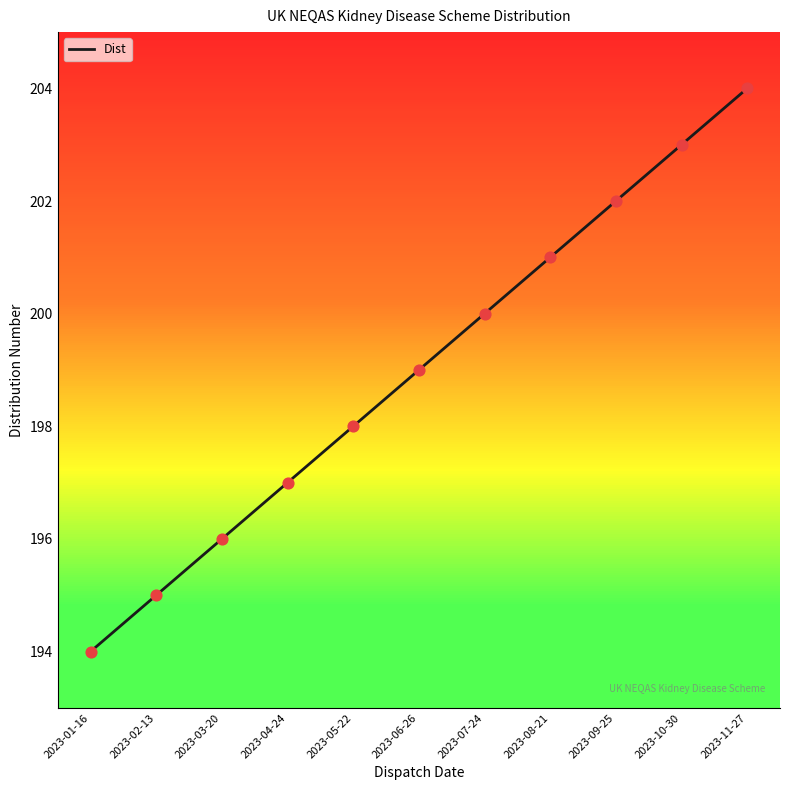

Approximately how many times larger is the value at 2023-03-20 compared to 2023-02-13?

1.0